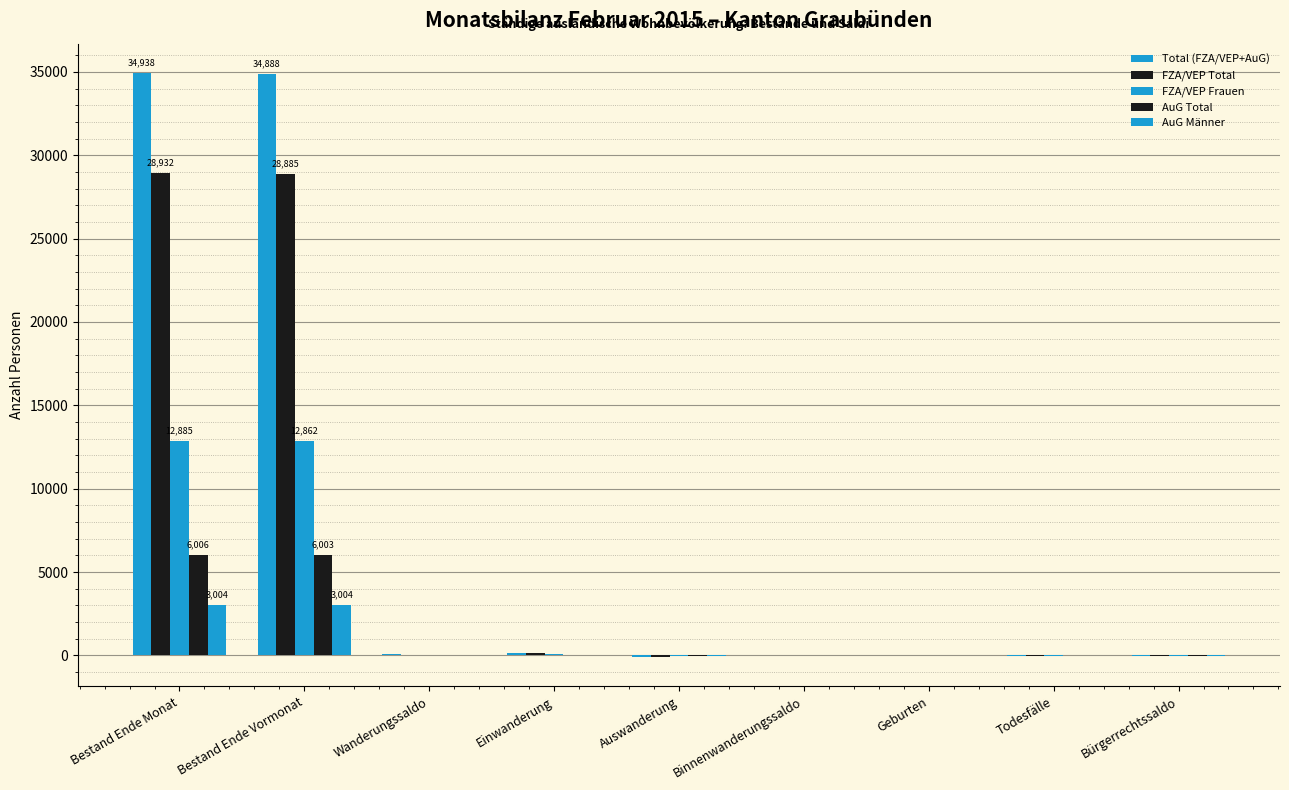

Are the bars grouped side by side (vs. stacked)?

Yes